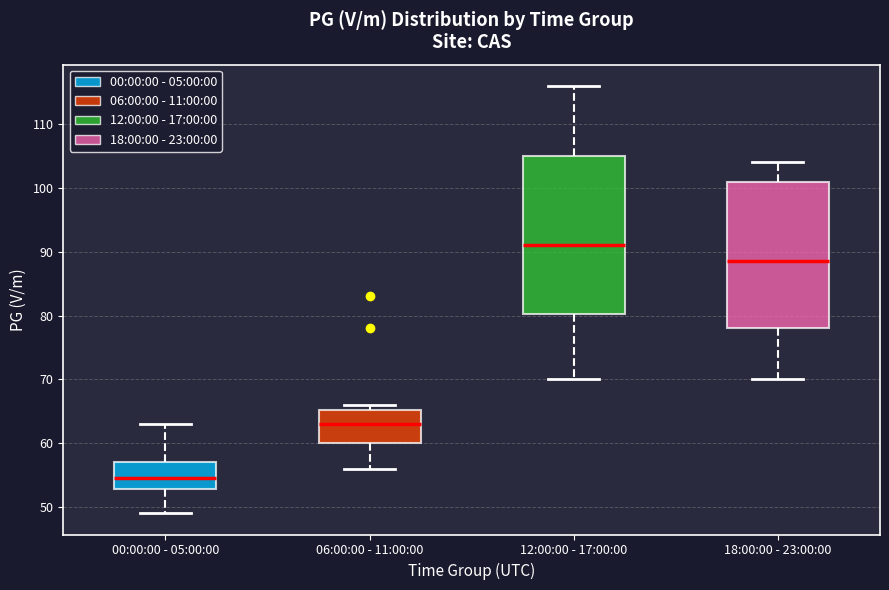

Reading left to right, transcribe this box plot: for each box, give where its median line is, the range the box spans, and where its two whiskers end, as read against the y-axis. The values are not printed on the chart, so give them approximately, as read against the axis.

00:00:00 - 05:00:00: median 55, box 53 to 57, whiskers 49 to 63
06:00:00 - 11:00:00: median 63, box 60 to 65, whiskers 56 to 66
12:00:00 - 17:00:00: median 91, box 80 to 105, whiskers 70 to 116
18:00:00 - 23:00:00: median 89, box 78 to 101, whiskers 70 to 104